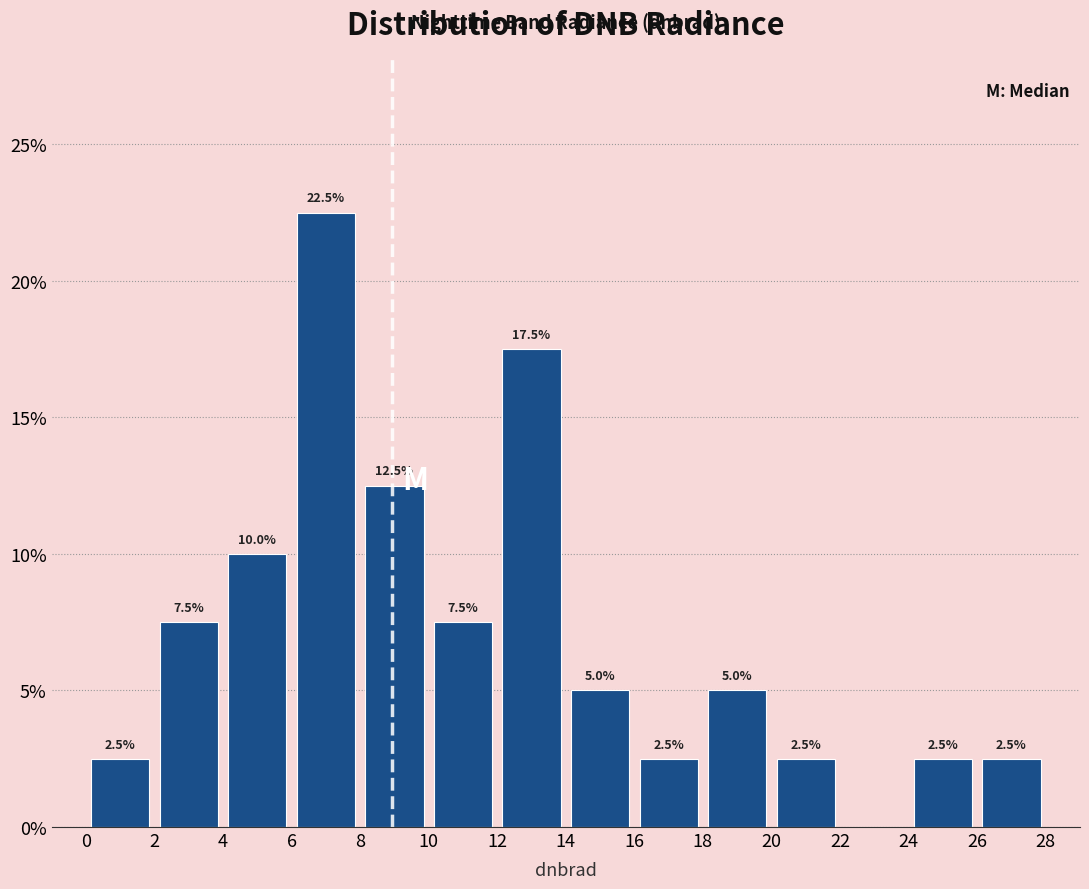

Over which range of the x-axis is the bar tallest?

6 to 8